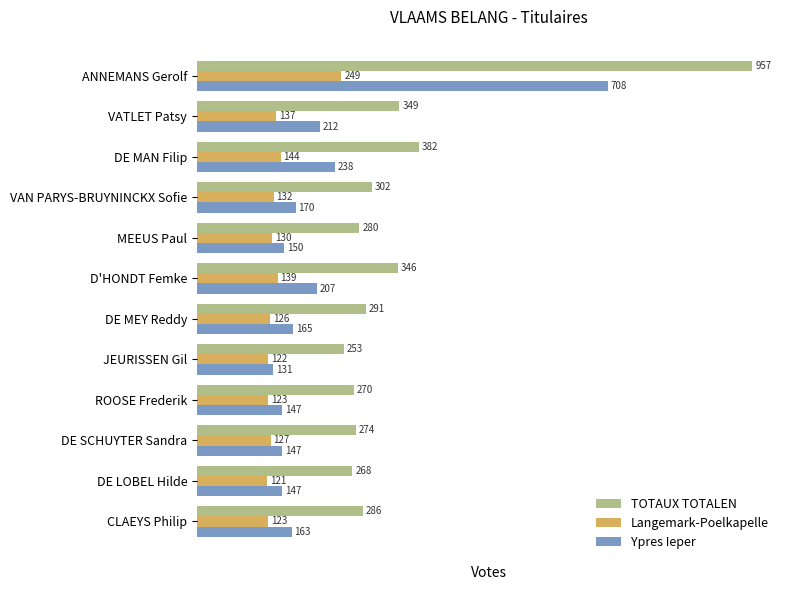

What is the average value of the TOTAUX TOTALEN series?

355